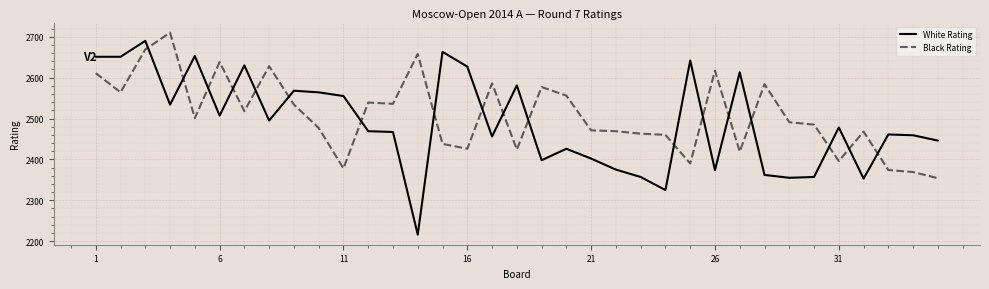

What is the maximum value for White Rating?

2690